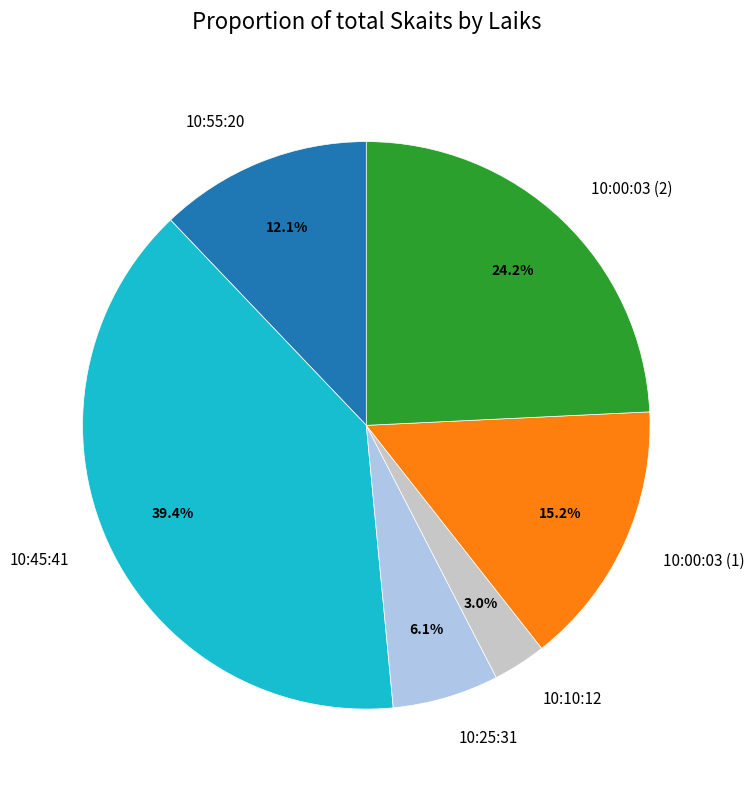

Is it true that 10:00:03 (1) is 15% of the pie?

True